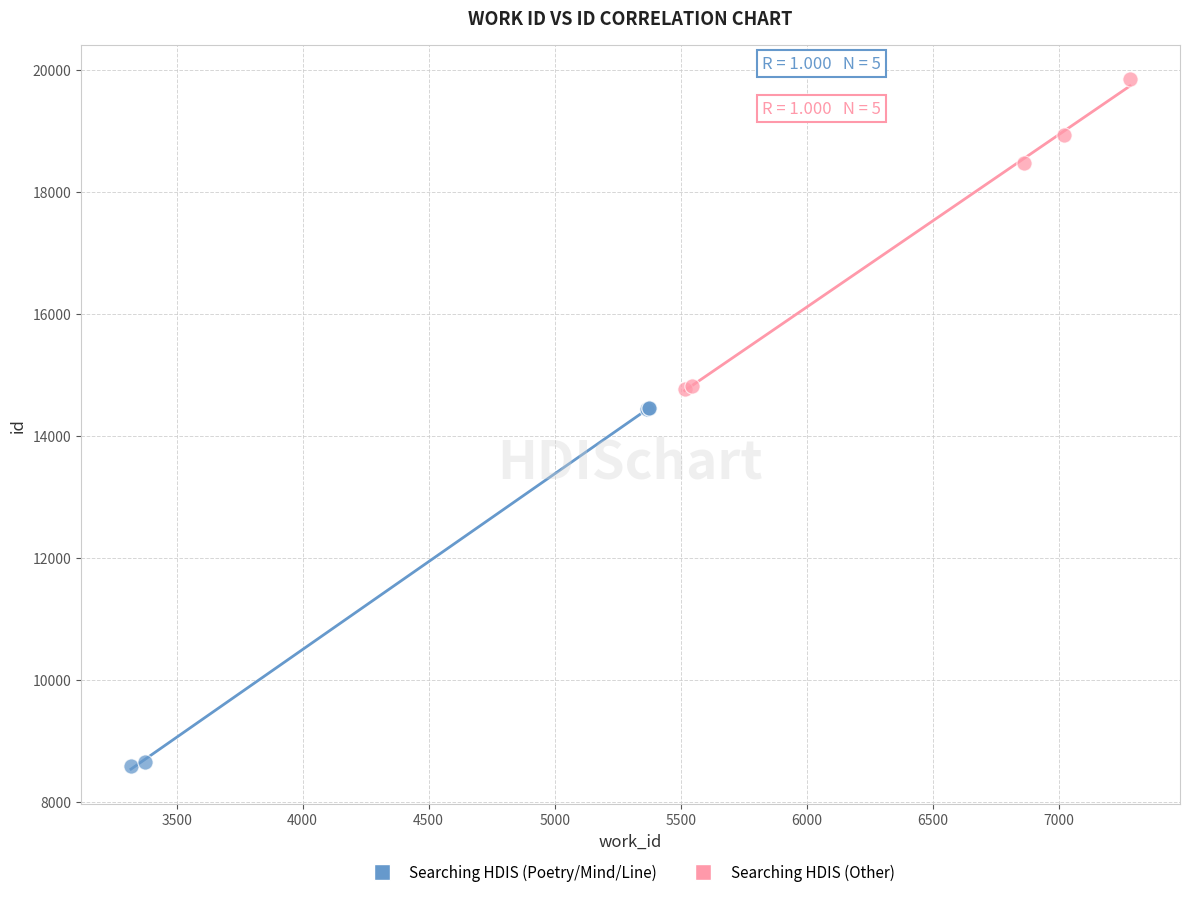

Which series has the widest spread of Y values?

Searching HDIS (Poetry/Mind/Line)